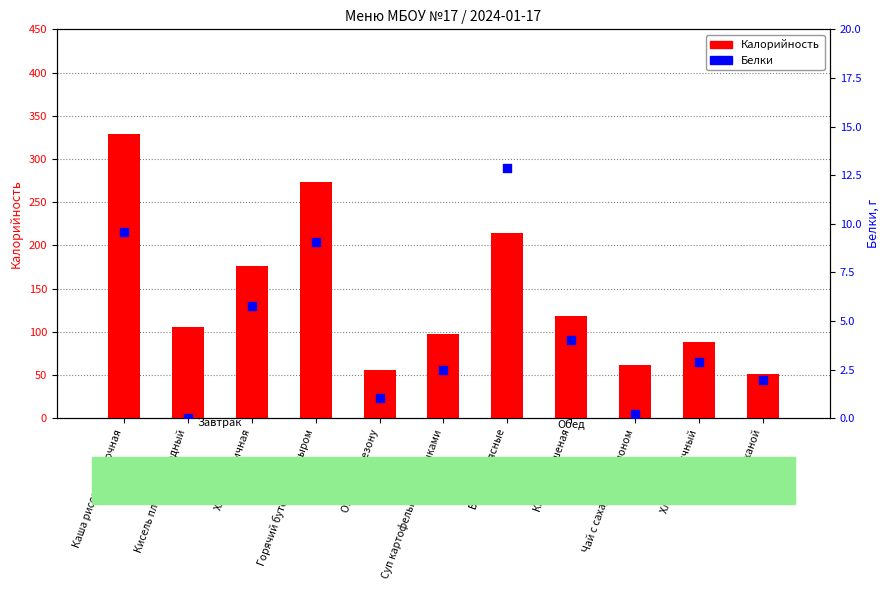

Which series has the widest spread of Y values?

Калорийность